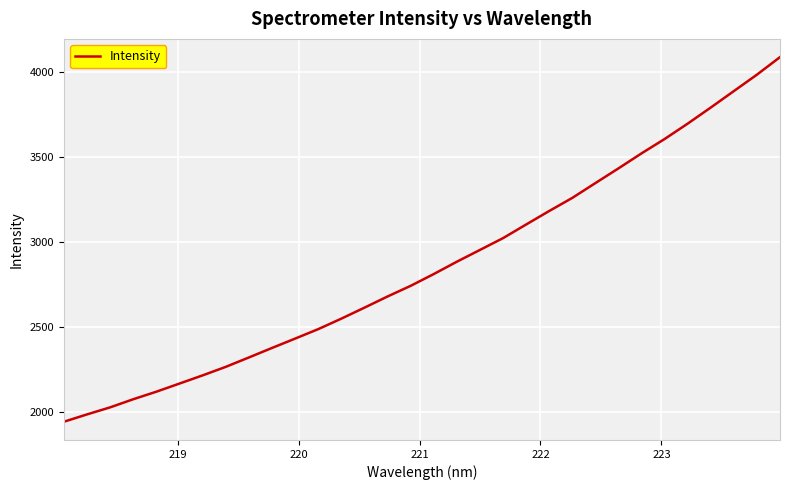

What is the minimum value shown in the chart?

1945.1